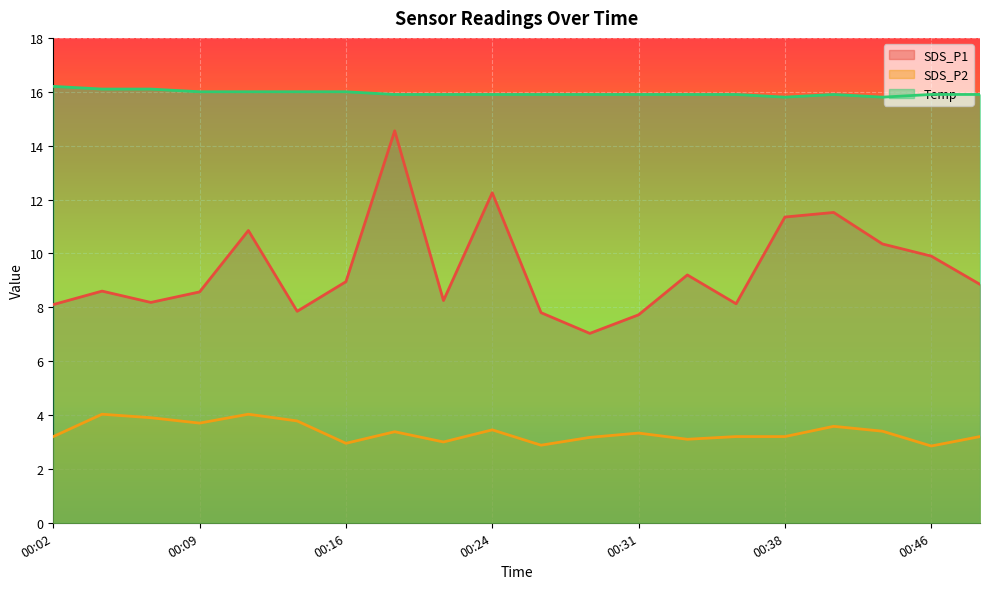

At 00:09, list the series in order from smallest to largest.

SDS_P2, SDS_P1, Temp